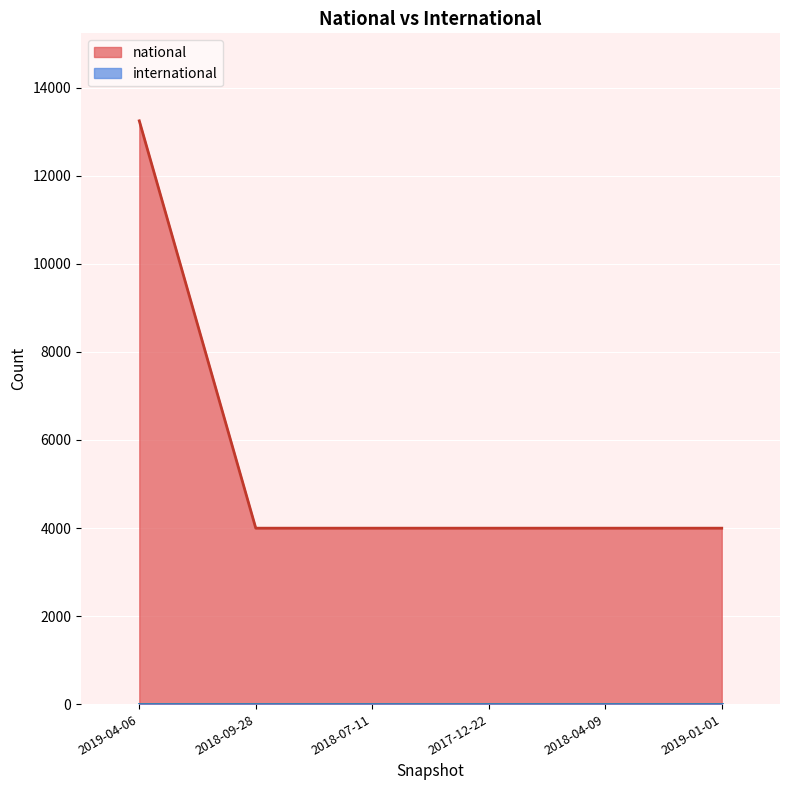

What is the label of the 3rd point from the right?

2017-12-22